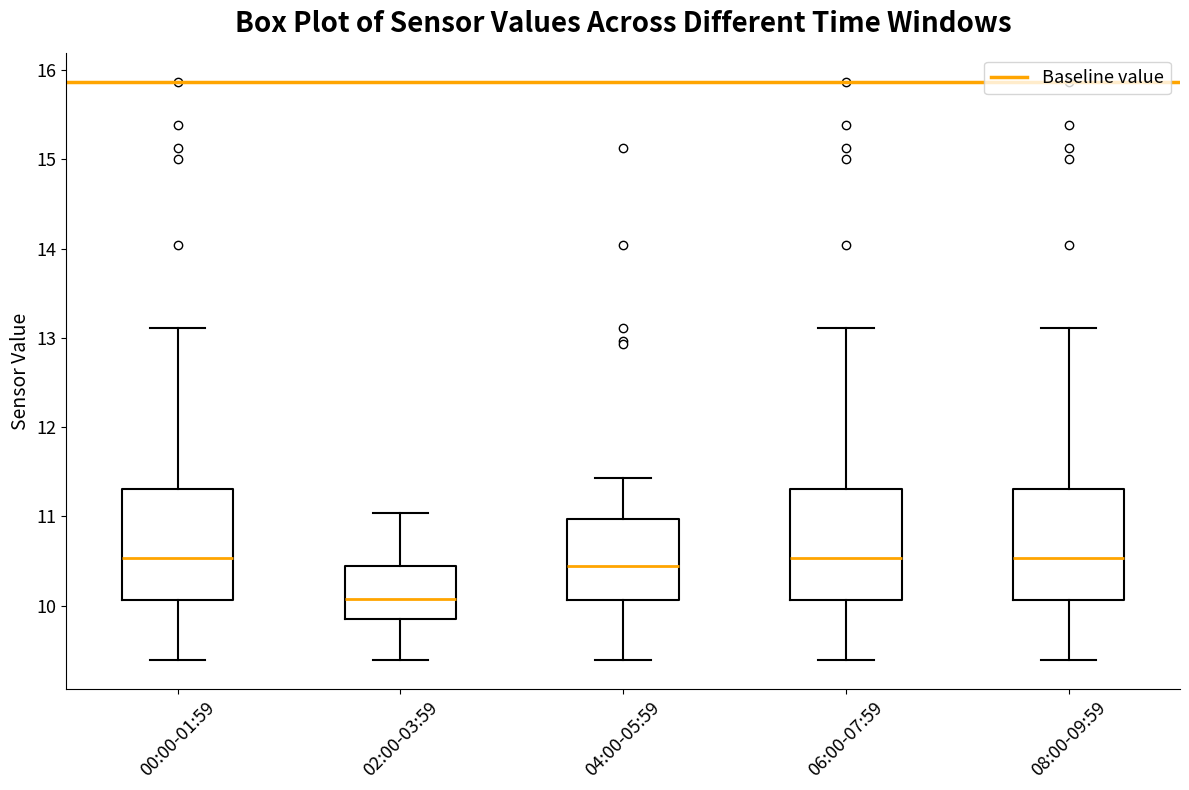

Reading left to right, transcribe this box plot: for each box, give where its median line is, the range the box spans, and where its two whiskers end, as read against the y-axis. The values are not printed on the chart, so give them approximately, as read against the axis.

00:00-01:59: median 10.5, box 10.1 to 11.3, whiskers 9.4 to 13.1
02:00-03:59: median 10.1, box 9.9 to 10.5, whiskers 9.4 to 11.0
04:00-05:59: median 10.4, box 10.1 to 11.0, whiskers 9.4 to 11.4
06:00-07:59: median 10.5, box 10.1 to 11.3, whiskers 9.4 to 13.1
08:00-09:59: median 10.5, box 10.1 to 11.3, whiskers 9.4 to 13.1